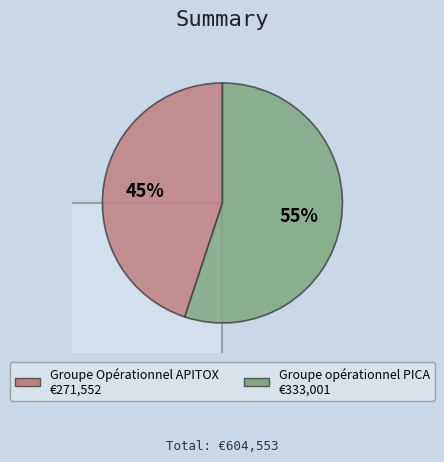

Does any single category account for the majority?

Yes